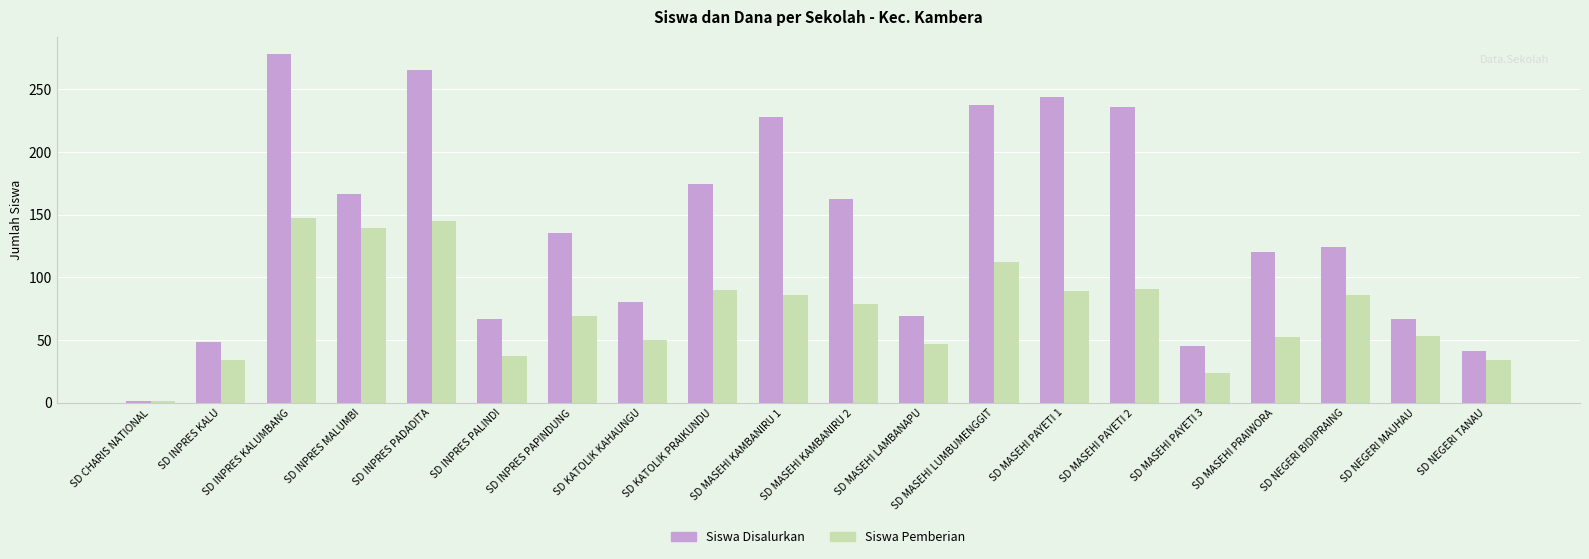

True or false: Siswa Pemberian has a value of 34 at SD INPRES KALU.

True